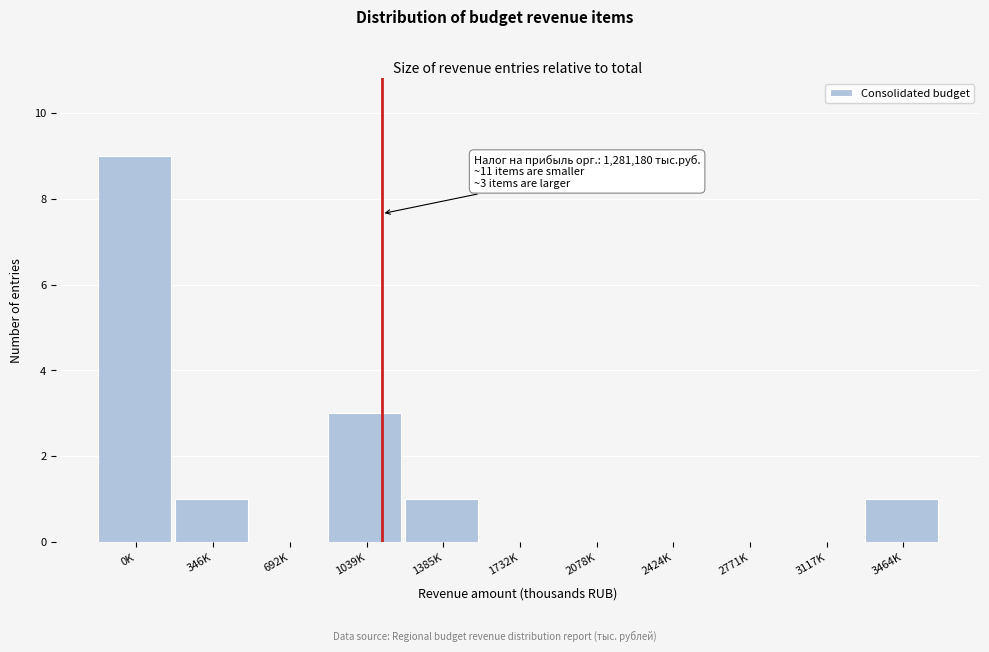

Reading left to right, extract all data points from this chart.

0K=9	346K=1	692K=0	1039K=3	1385K=1	1732K=0	2078K=0	2424K=0	2771K=0	3117K=0	3464K=1